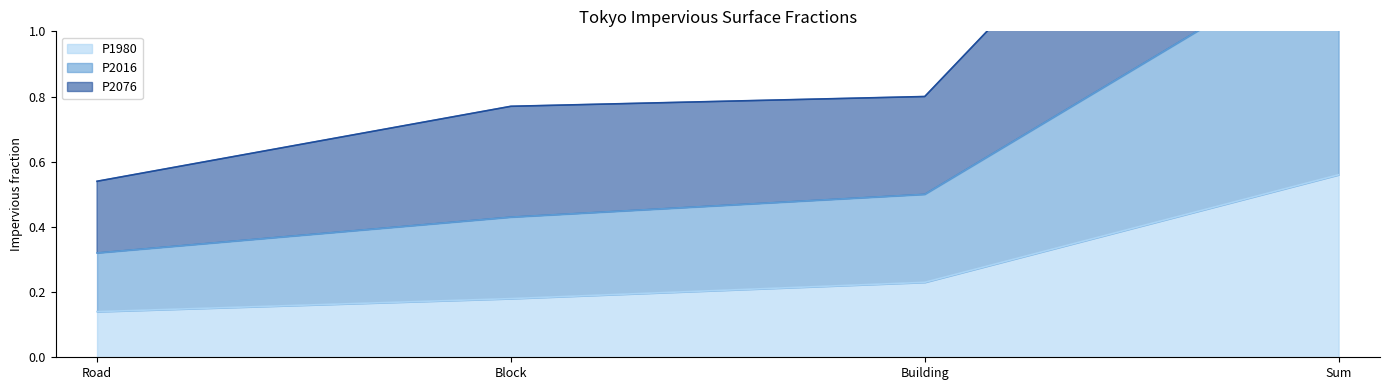

Which series has the widest spread of values?

P2016